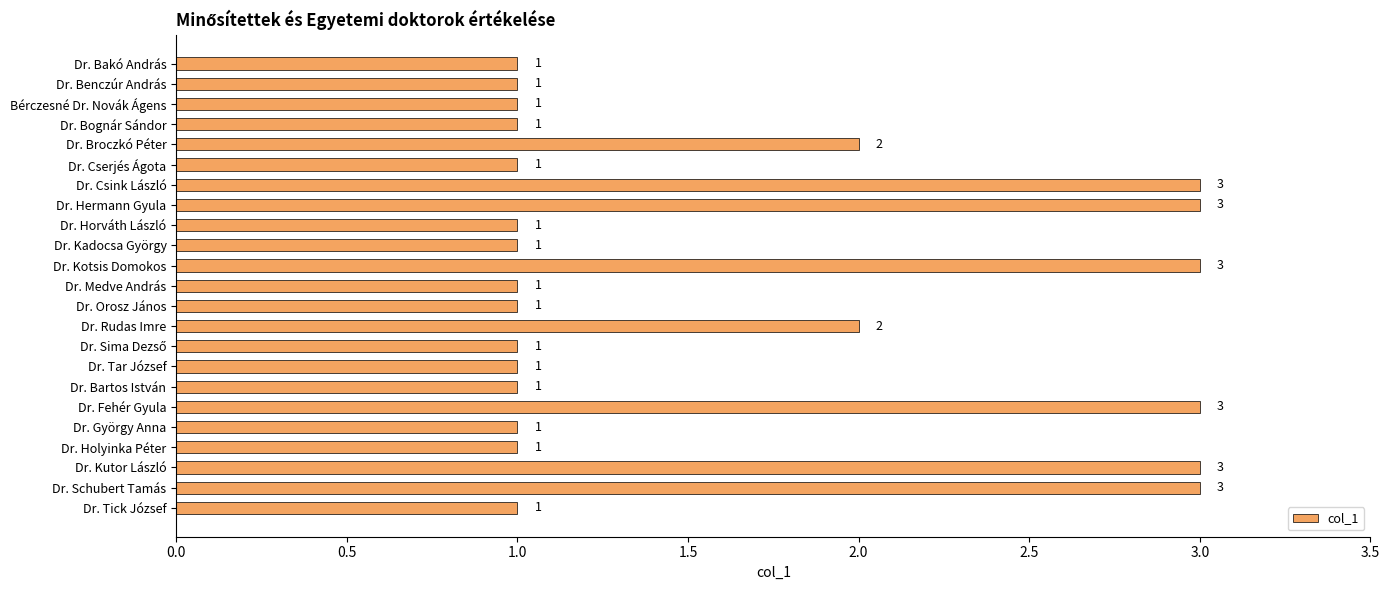

Reading top to bottom, extract all data points from this chart.

1	1	1	1	2	1	3	3	1	1	3	1	1	2	1	1	1	3	1	1	3	3	1